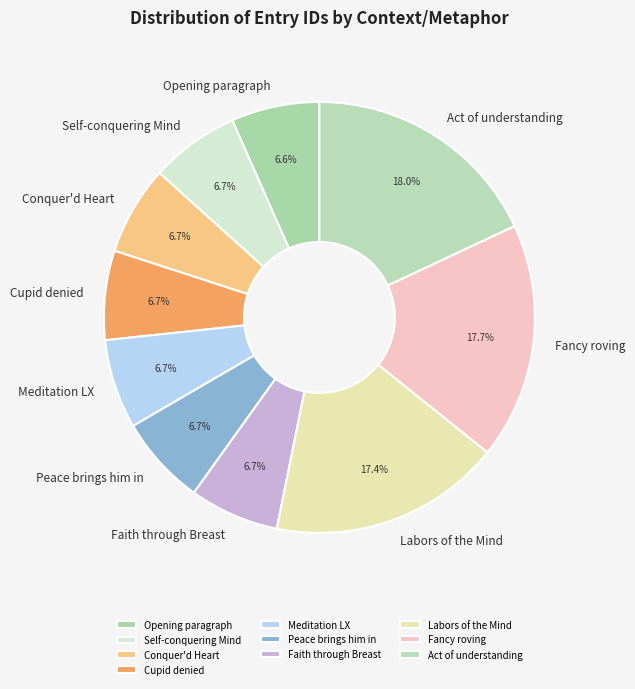

To the nearest percent, what is the combined percentage of Cupid denied and Faith through Breast?

13%